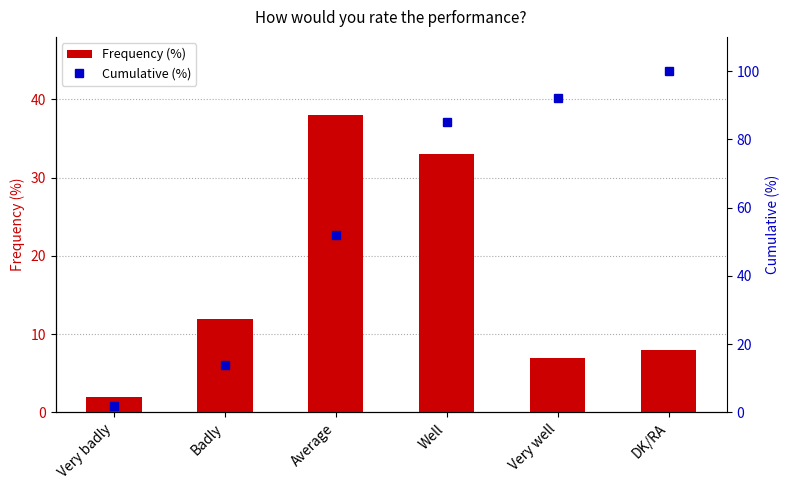

Read the Cumulative (%) value at Very well.

92